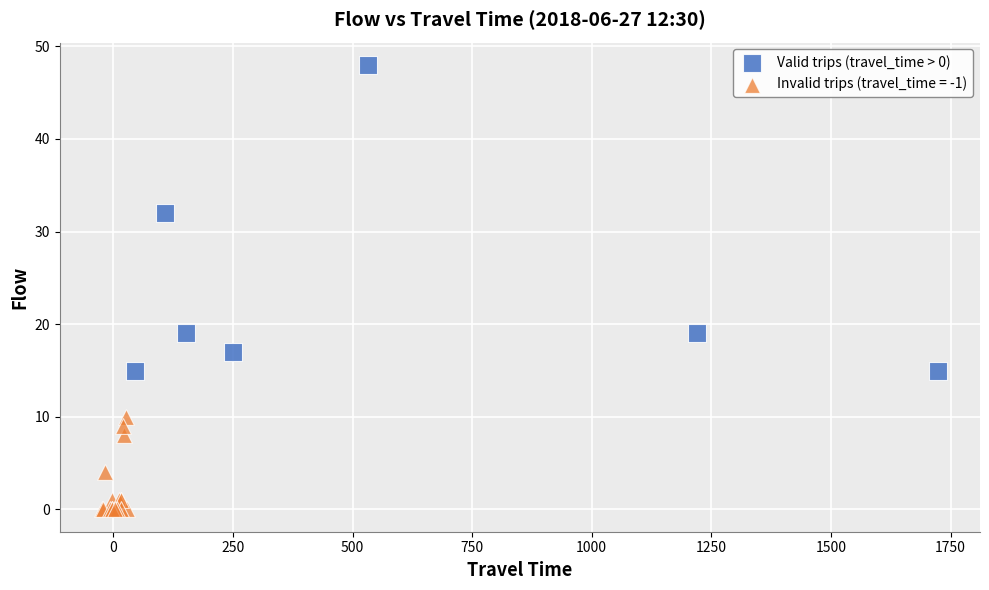

Which series has the largest Y range (max minus min)?

Valid trips (travel_time > 0)